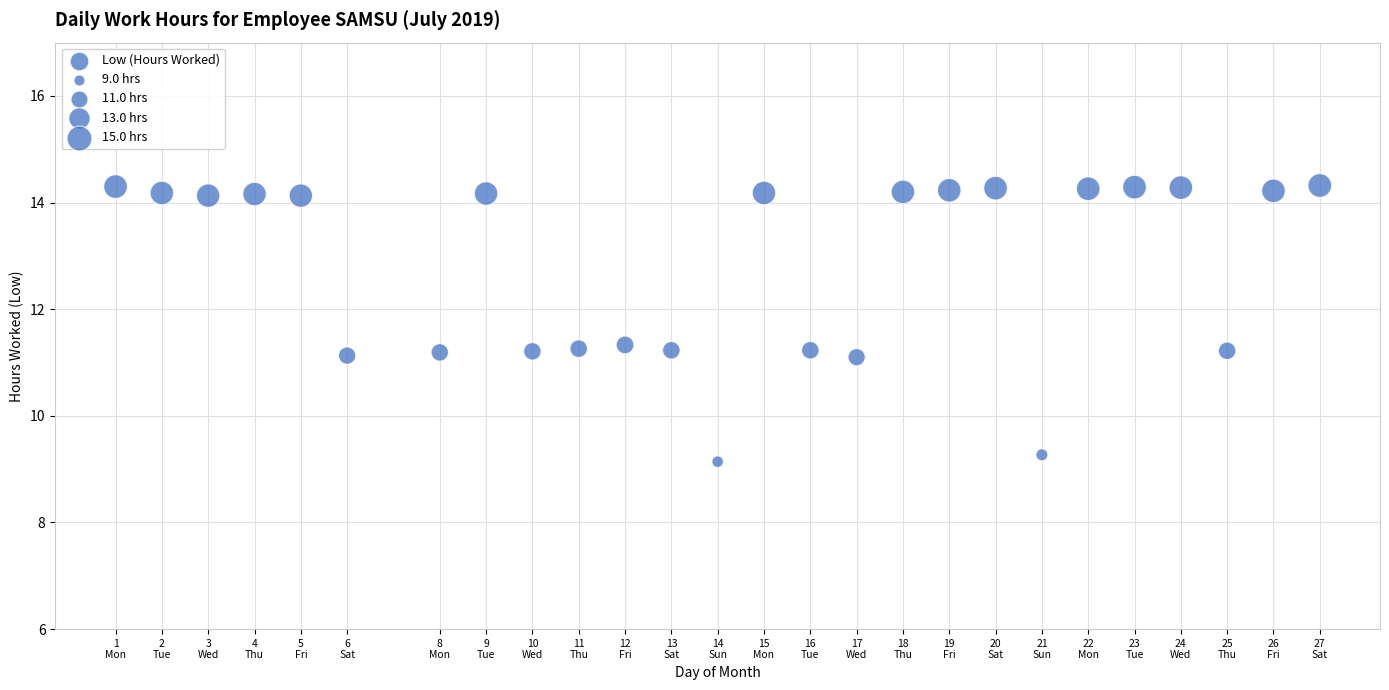

What is the range of X values (max minus min)?

26.0